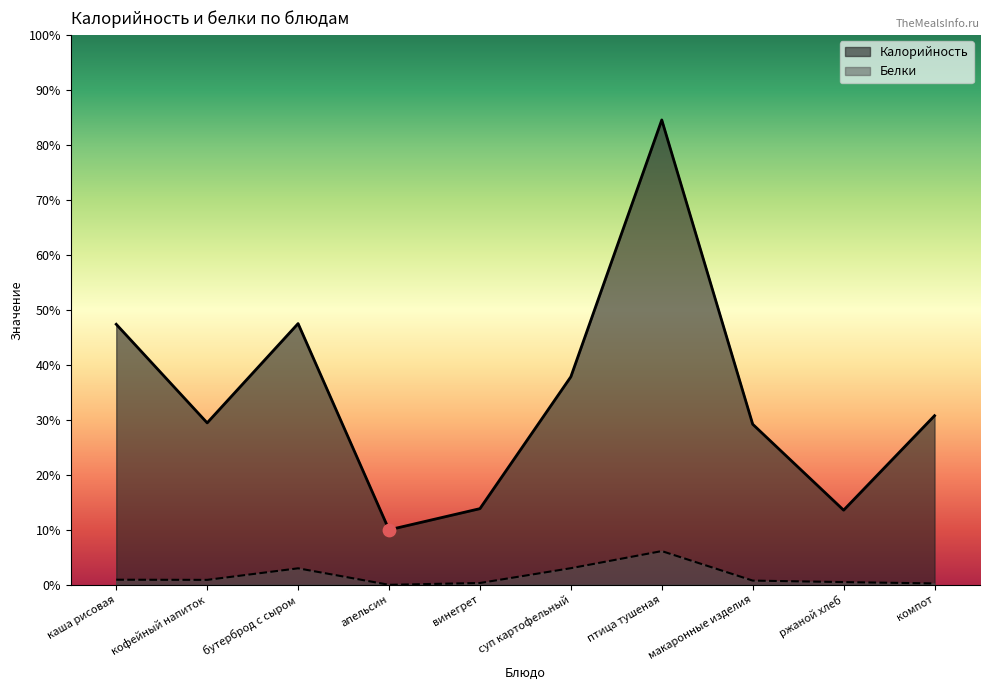

What is the total value across all series at птица тушеная?

362.6